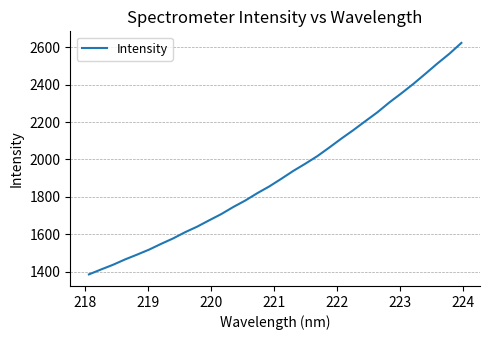

What is the minimum value shown in the chart?

1384.6